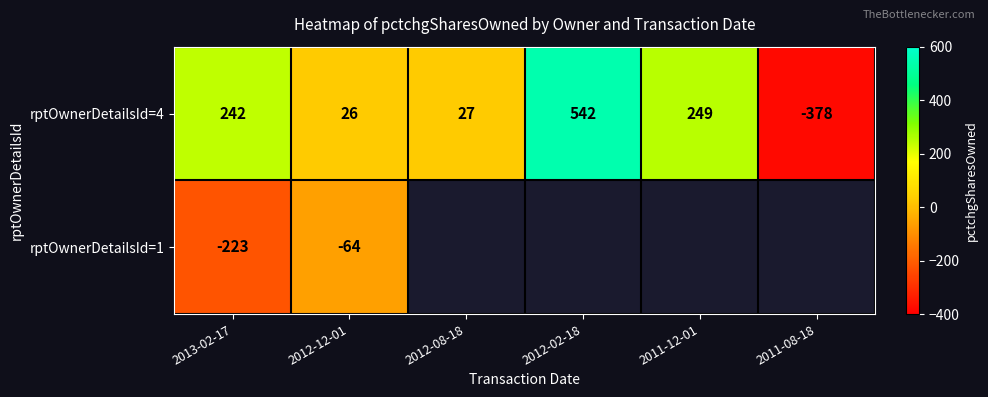

Which has a higher value, 2012-08-18 or 2012-02-18?

2012-02-18